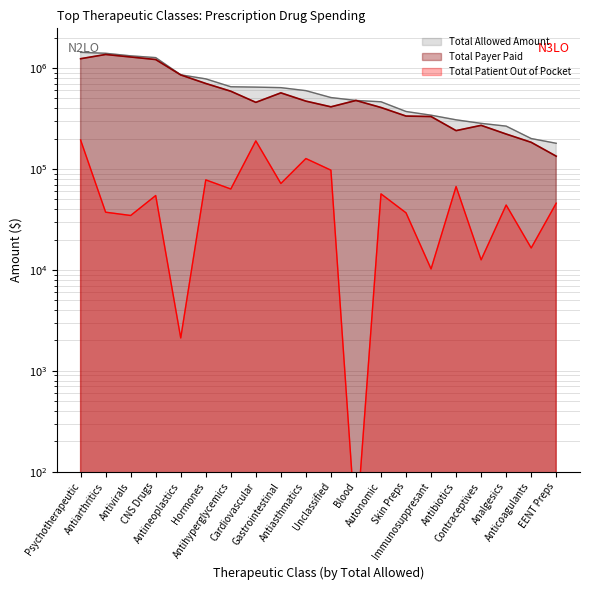

At which category is the sum across all series the highest?

Psychotherapeutic